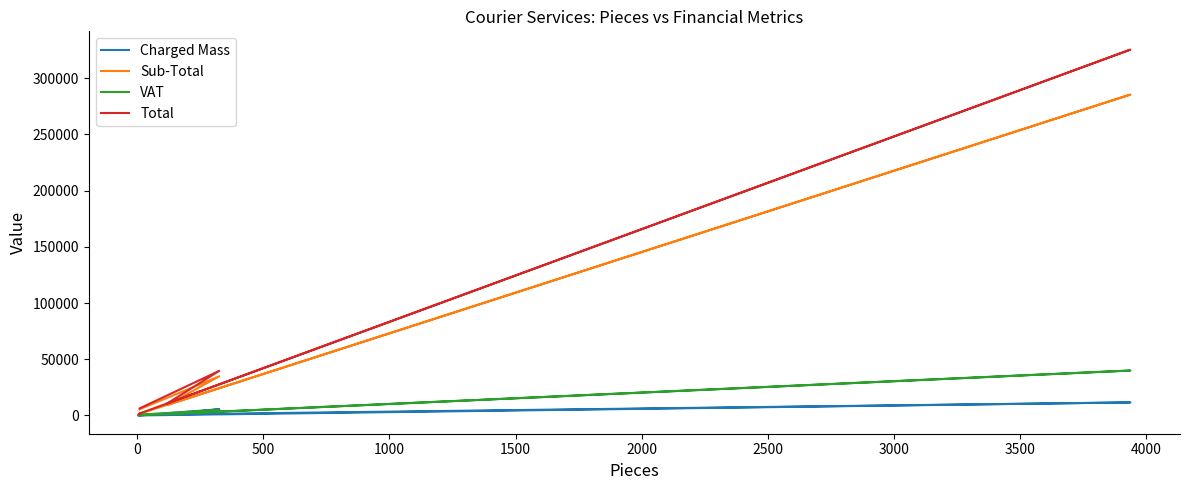

True or false: Charged Mass has more than 0 points higher than both neighbors.

True